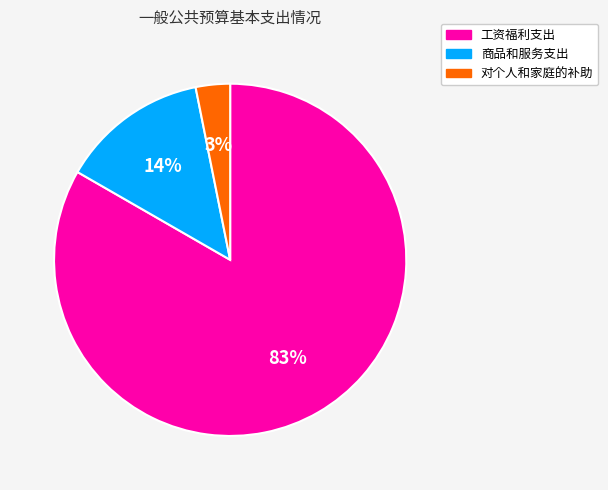

Between 商品和服务支出 and 对个人和家庭的补助, which is larger?

商品和服务支出